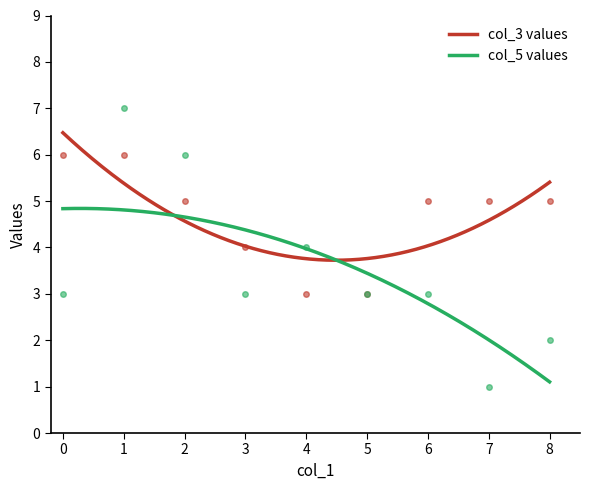

Rank the series by their maximum value, from lowest to highest.

col_3 values, col_5 values